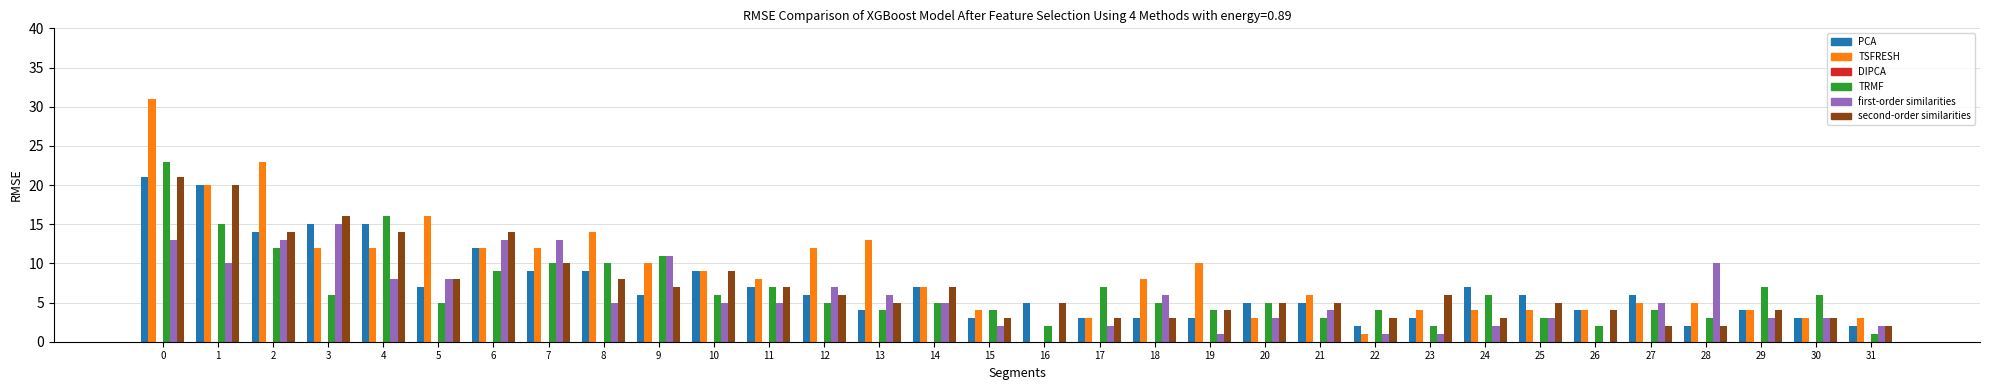

What is the maximum value shown in the chart?

31